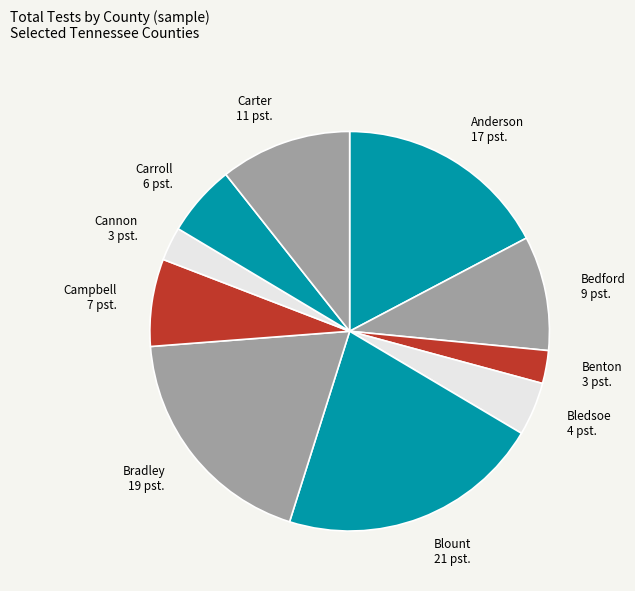

Approximately how many times larger is the value at Cannon compared to Bledsoe?

0.6